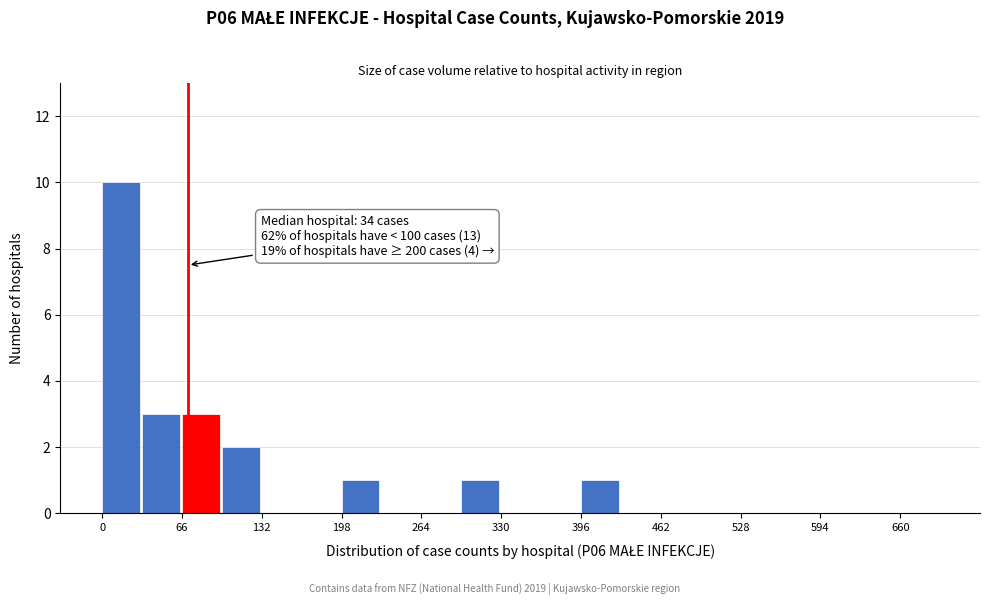

Around what value on the x-axis is the tallest bar? Give the approximate position of its centre, as read against the axis.

20